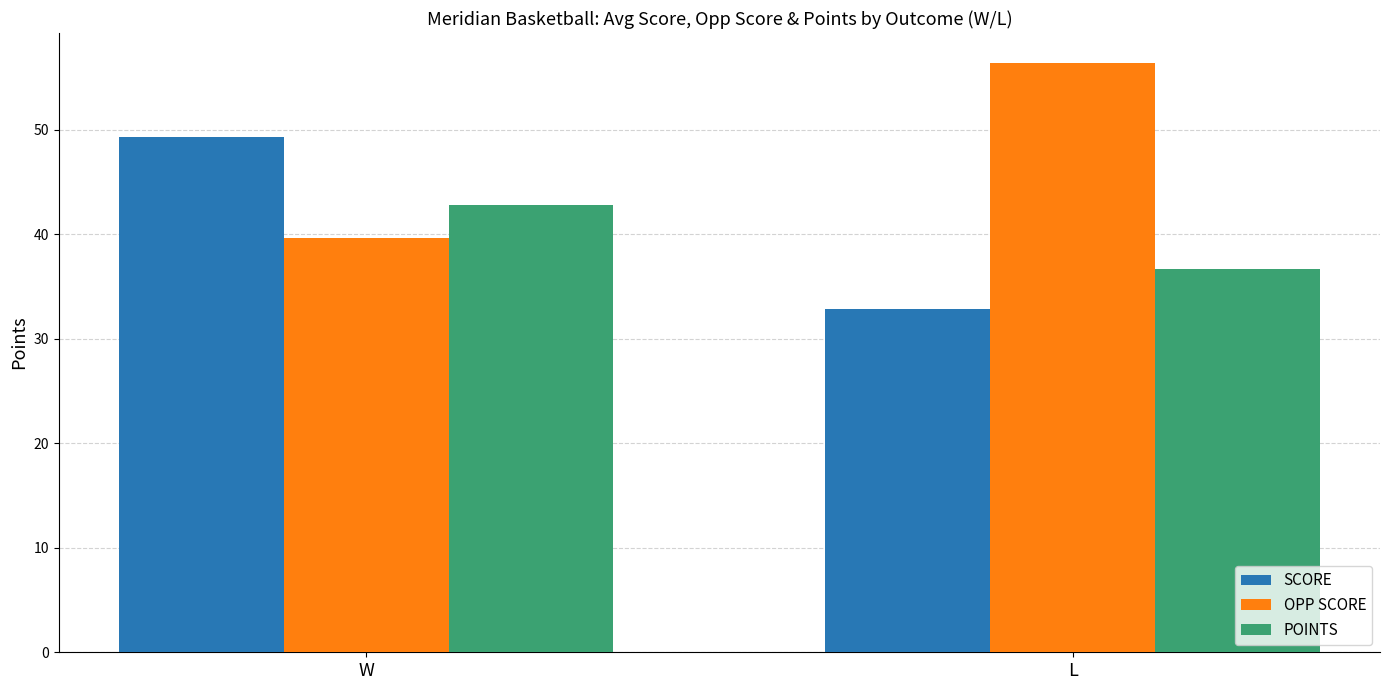

How many bars are there in total?

6